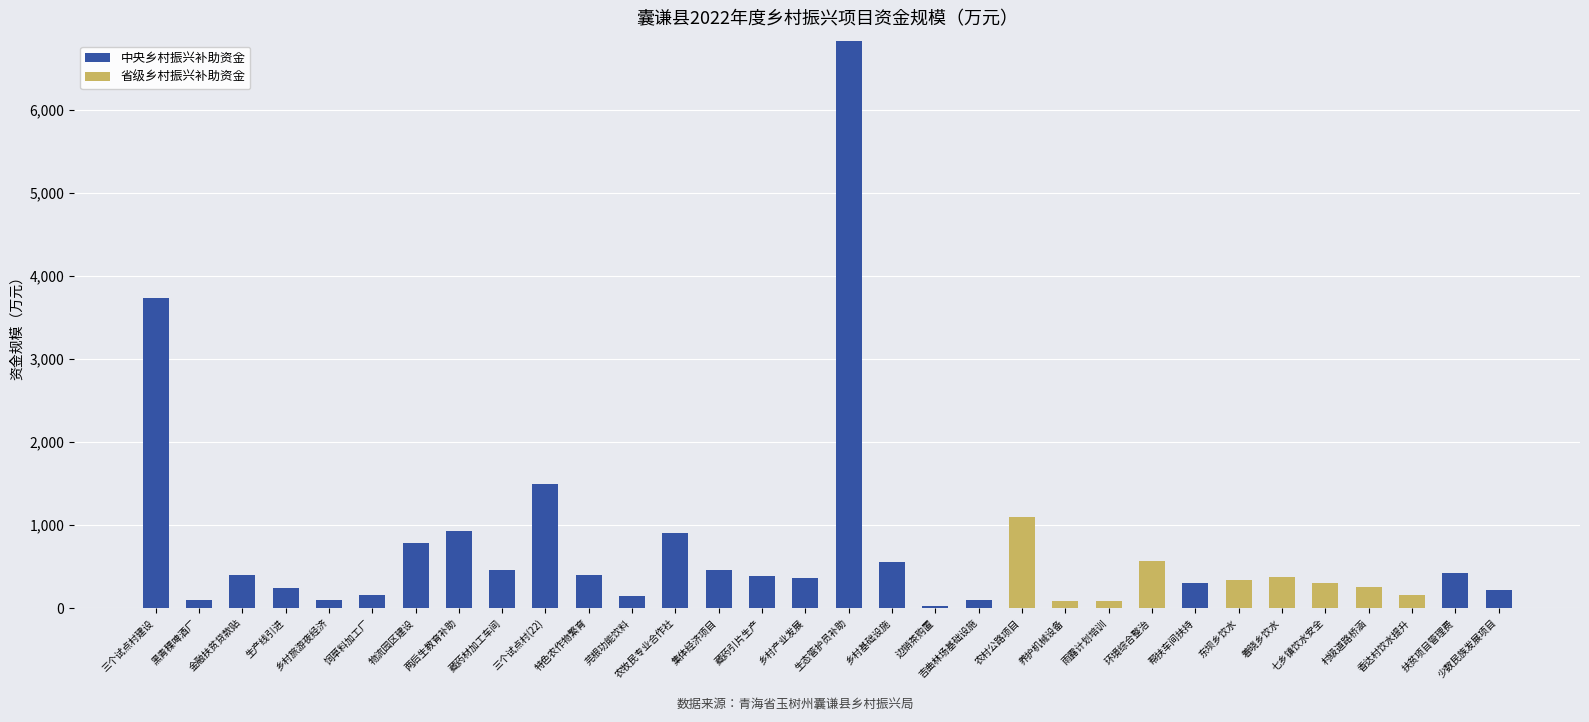

What is the sum of all 中央乡村振兴补助资金 values?

19481.8